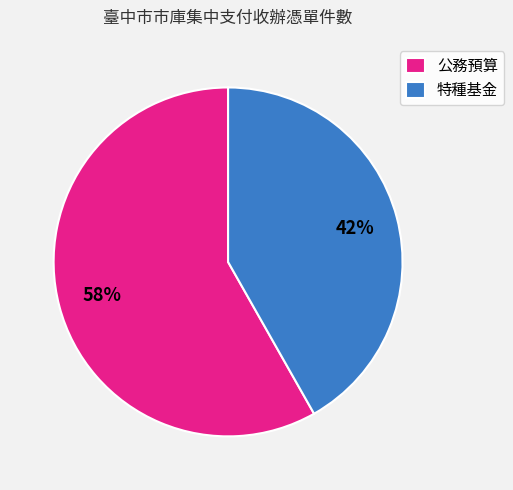

Is the sum of 公務預算 and 特種基金 greater than half?

Yes